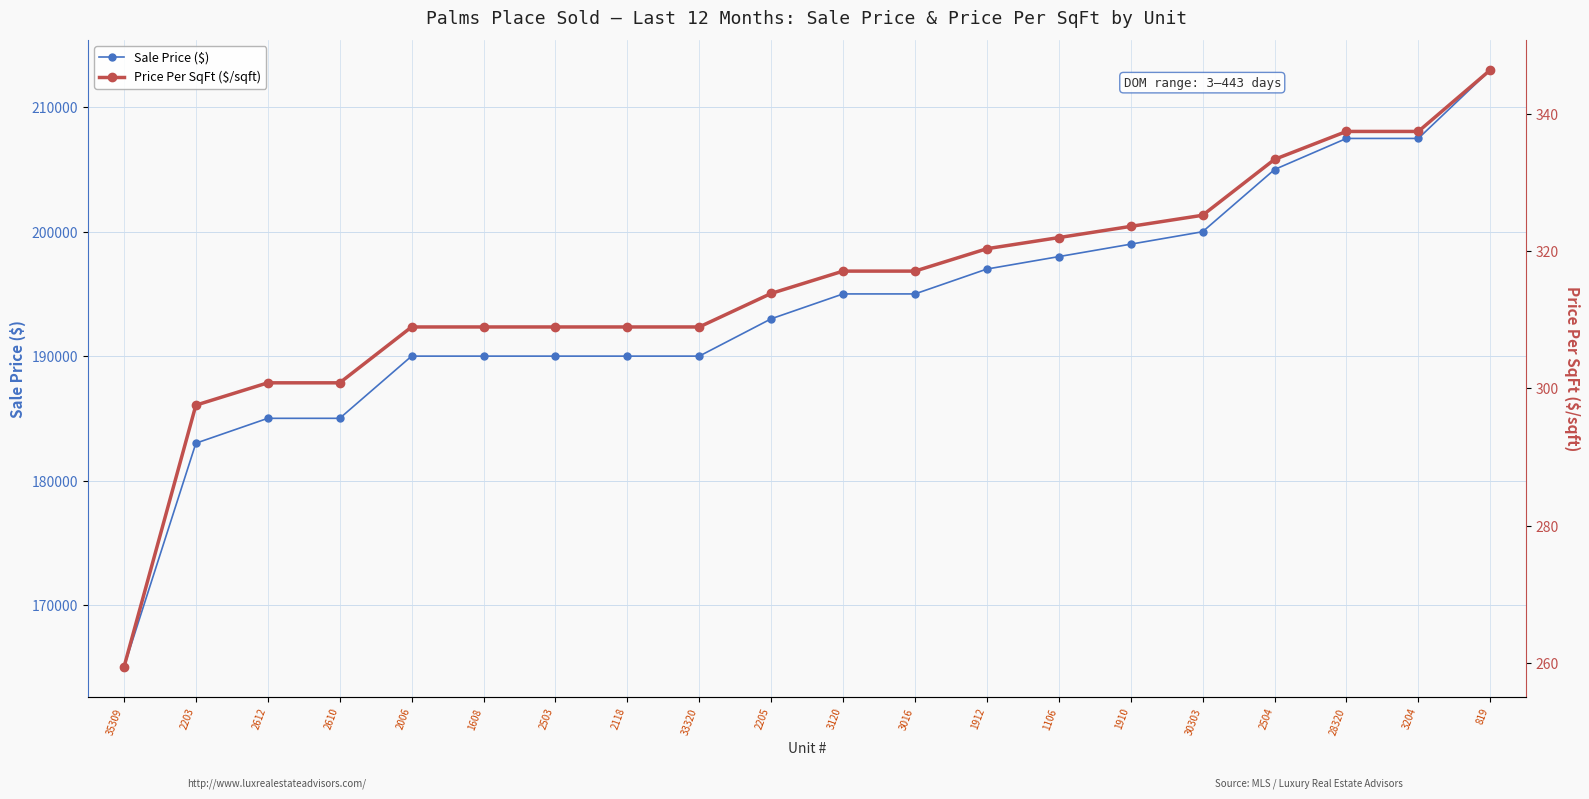

What is the difference between the Price Per SqFt ($/sqft) values at 28320 and 2610?

36.6